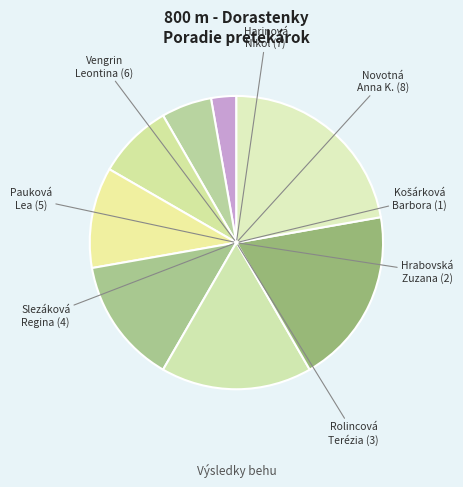

To the nearest percent, what is the average slice percentage?

12%